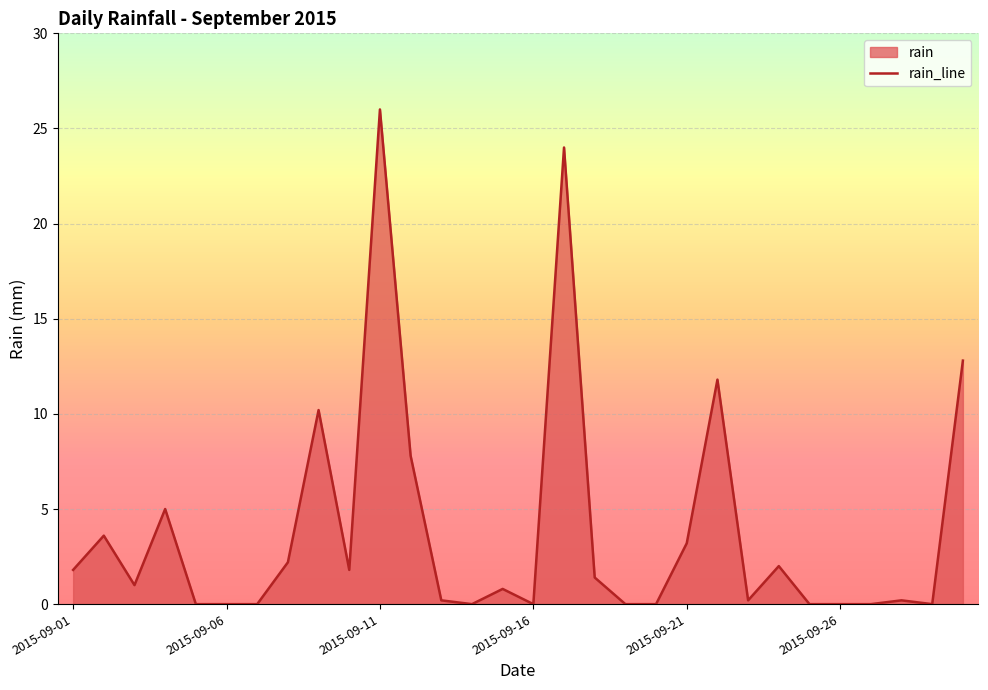

How many lines are shown in the chart?

1